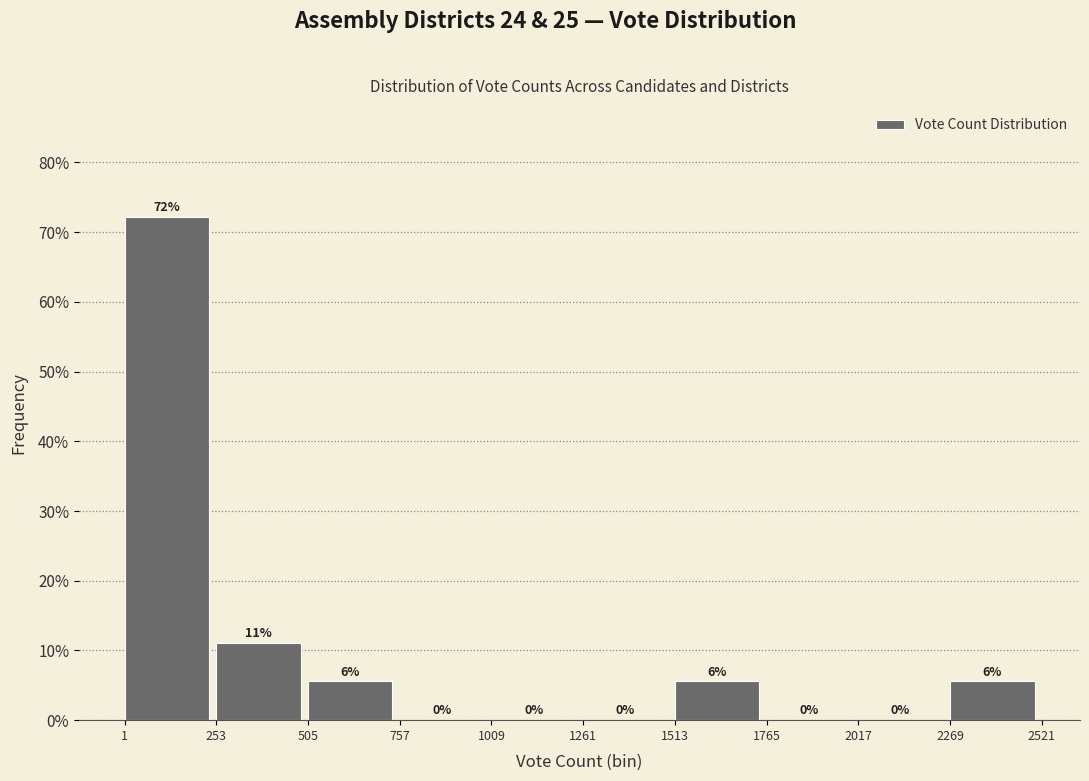

Over which range of the x-axis is the bar tallest?

1 to 253